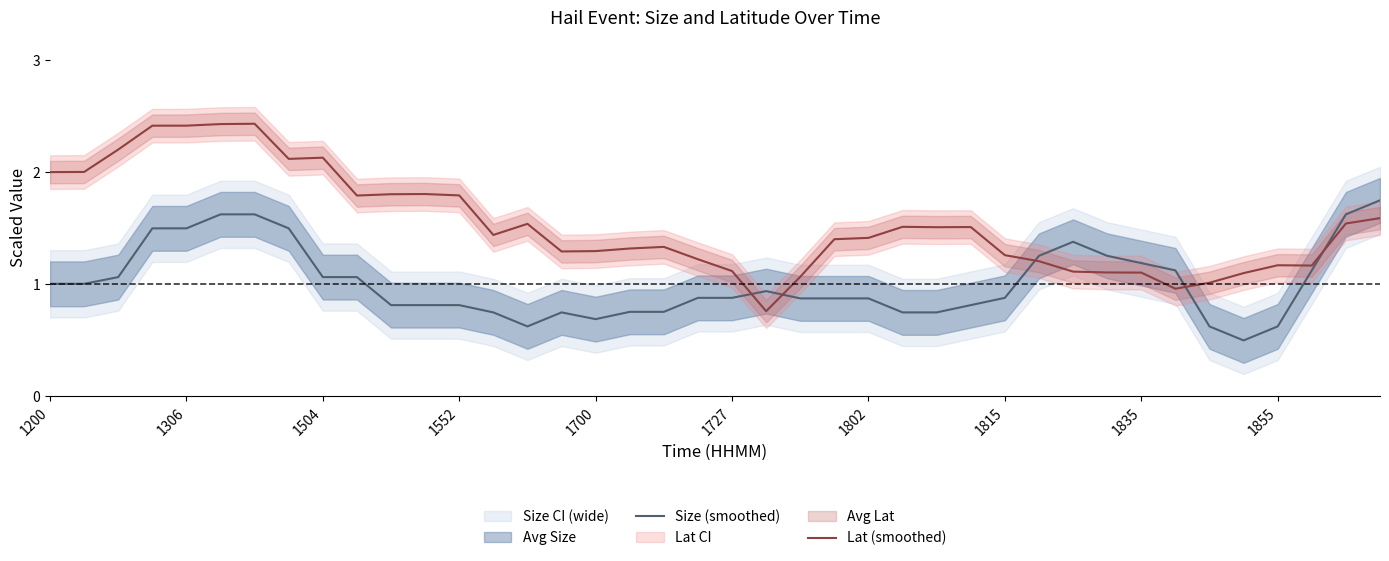

How many lines are shown in the chart?

2